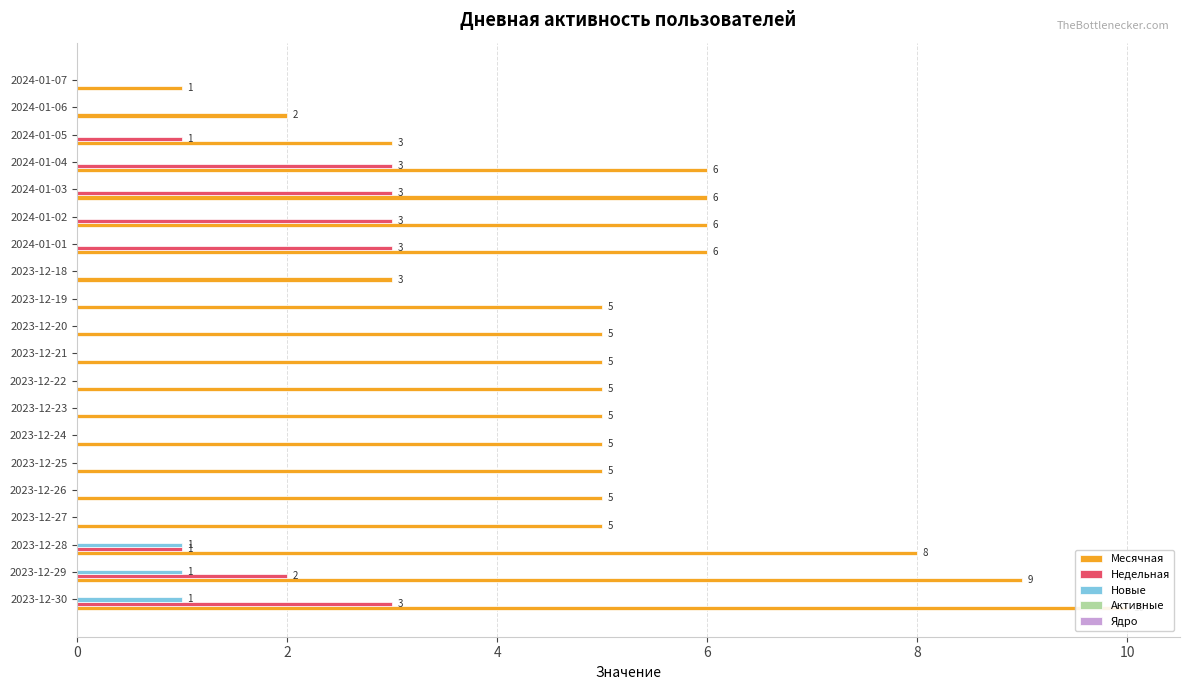

Reading left to right, extract all data points from this chart.

Месячная: 10.0	9.0	8.0	5.0	5.0	5.0	5.0	5.0	5.0	5.0	5.0	5.0	3.0	6.0	6.0	6.0	6.0	3.0	2.0	1.0
Недельная: 3.0	2.0	1.0	0.0	0.0	0.0	0.0	0.0	0.0	0.0	0.0	0.0	0.0	3.0	3.0	3.0	3.0	1.0	0.0	0.0
Новые: 1.0	1.0	1.0	0.0	0.0	0.0	0.0	0.0	0.0	0.0	0.0	0.0	0.0	0.0	0.0	0.0	0.0	0.0	0.0	0.0
Активные: 0.1	0.1	0.1	0.1	0.1	0.1	0.1	0.1	0.1	0.1	0.1	0.1	0.1	0.1	0.1	0.1	0.1	0.1	0.1	0.1
Ядро: 0.1	0.1	0.1	0.1	0.1	0.1	0.1	0.1	0.1	0.1	0.1	0.1	0.1	0.1	0.1	0.1	0.1	0.1	0.1	0.1